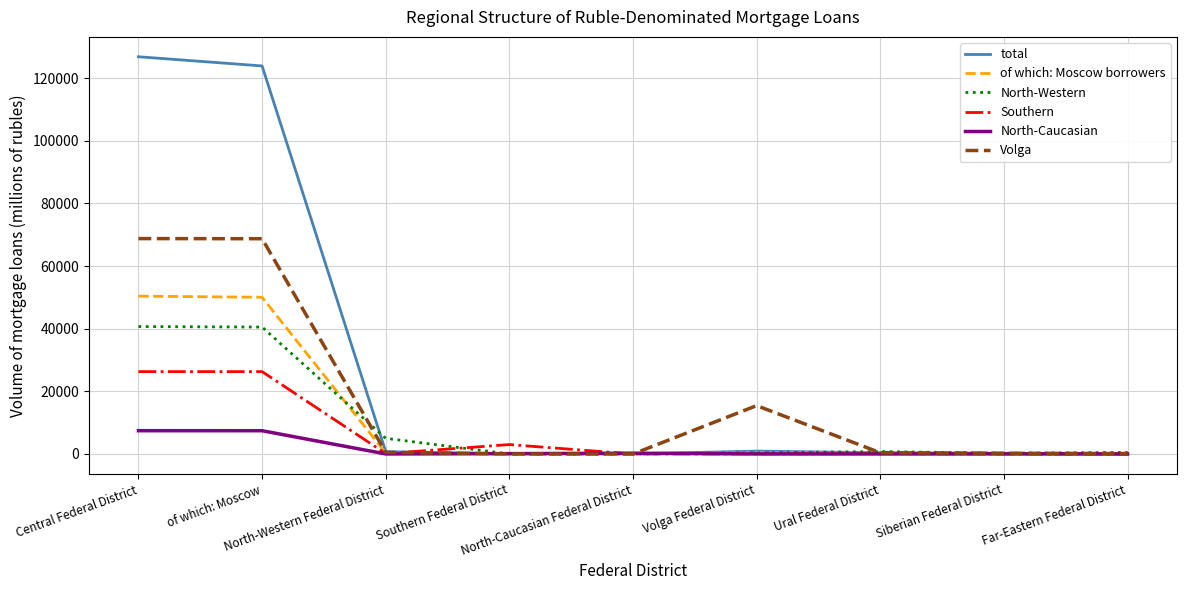

Which series has the largest total across all categories?

total